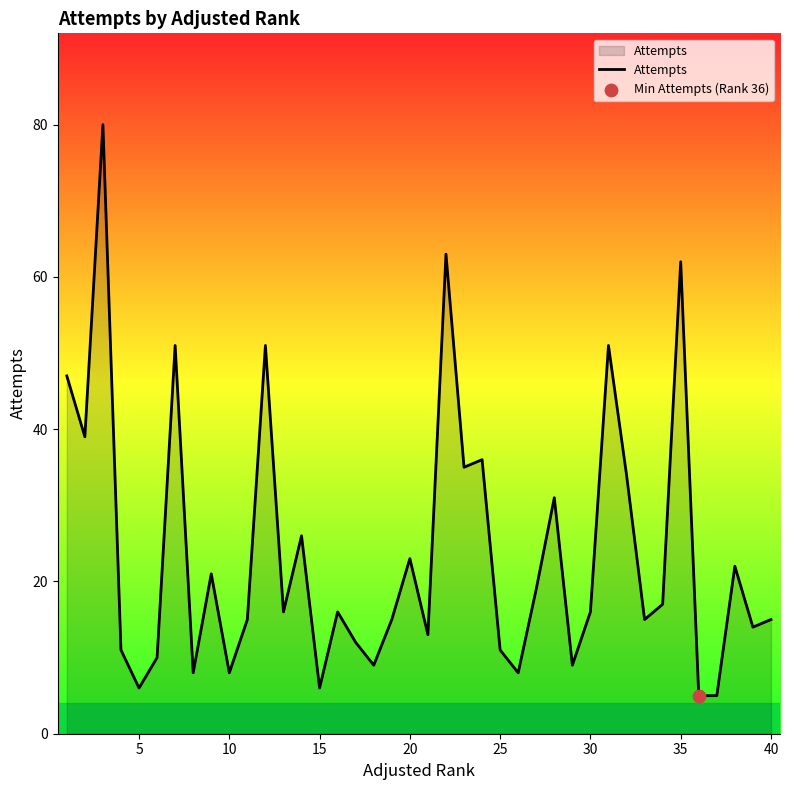

What is the maximum value shown in the chart?

80